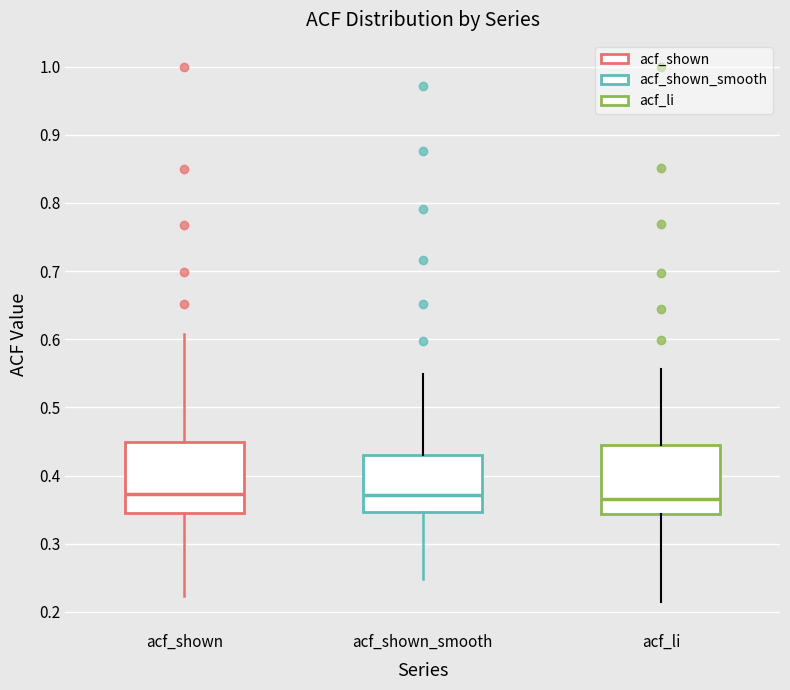

Reading left to right, read every box against the y-axis: the position of its median line, the range the box covers, and the ends of its whiskers. The values are not printed on the chart, so give them approximately, as read against the axis.

acf_shown: median 0.37, box 0.34 to 0.45, whiskers 0.22 to 0.61
acf_shown_smooth: median 0.37, box 0.35 to 0.43, whiskers 0.25 to 0.55
acf_li: median 0.37, box 0.34 to 0.44, whiskers 0.21 to 0.56